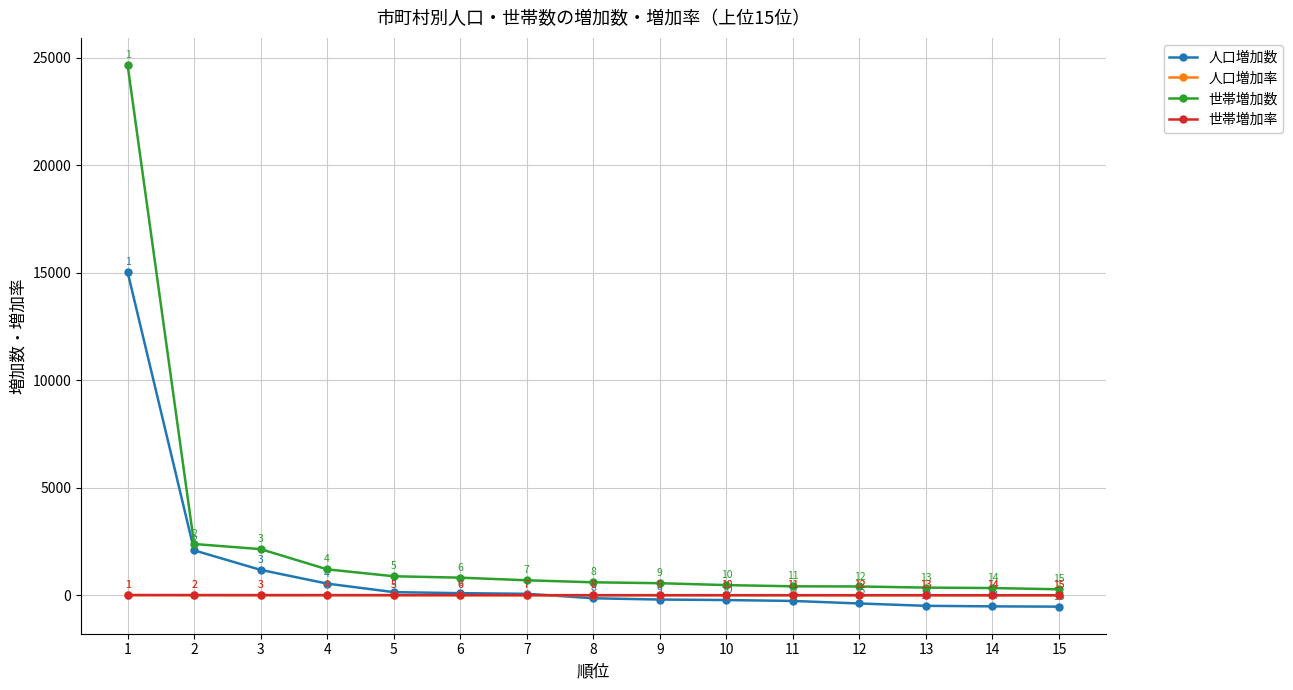

Rank the series at 10 from lowest to highest value.

人口増加数, 人口増加率, 世帯増加率, 世帯増加数